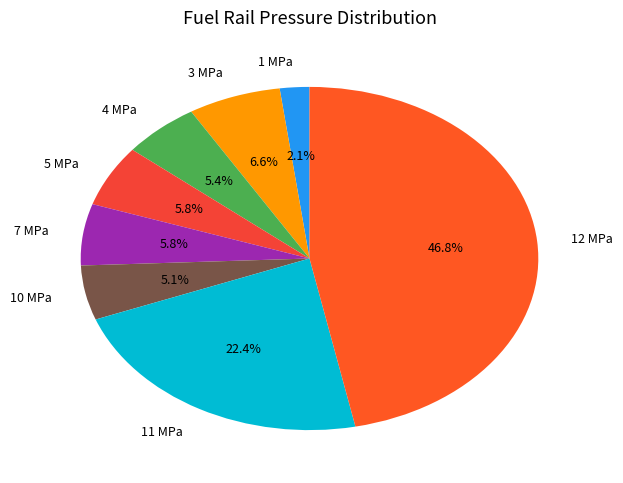

To the nearest percent, what portion does 5 MPa represent?

6%